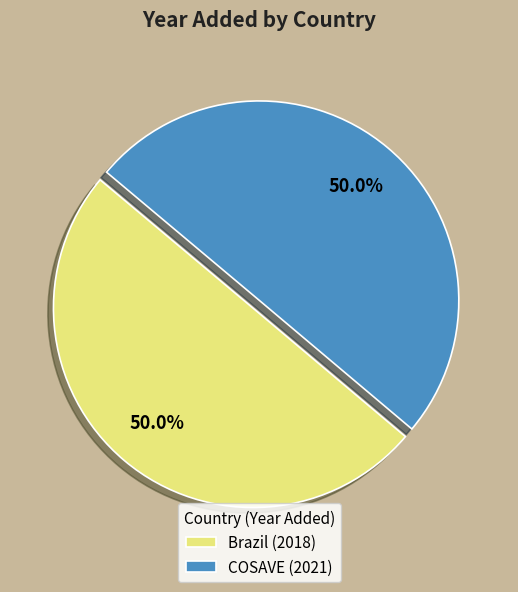

What percentage is the Brazil slice, to the nearest percent?

50%